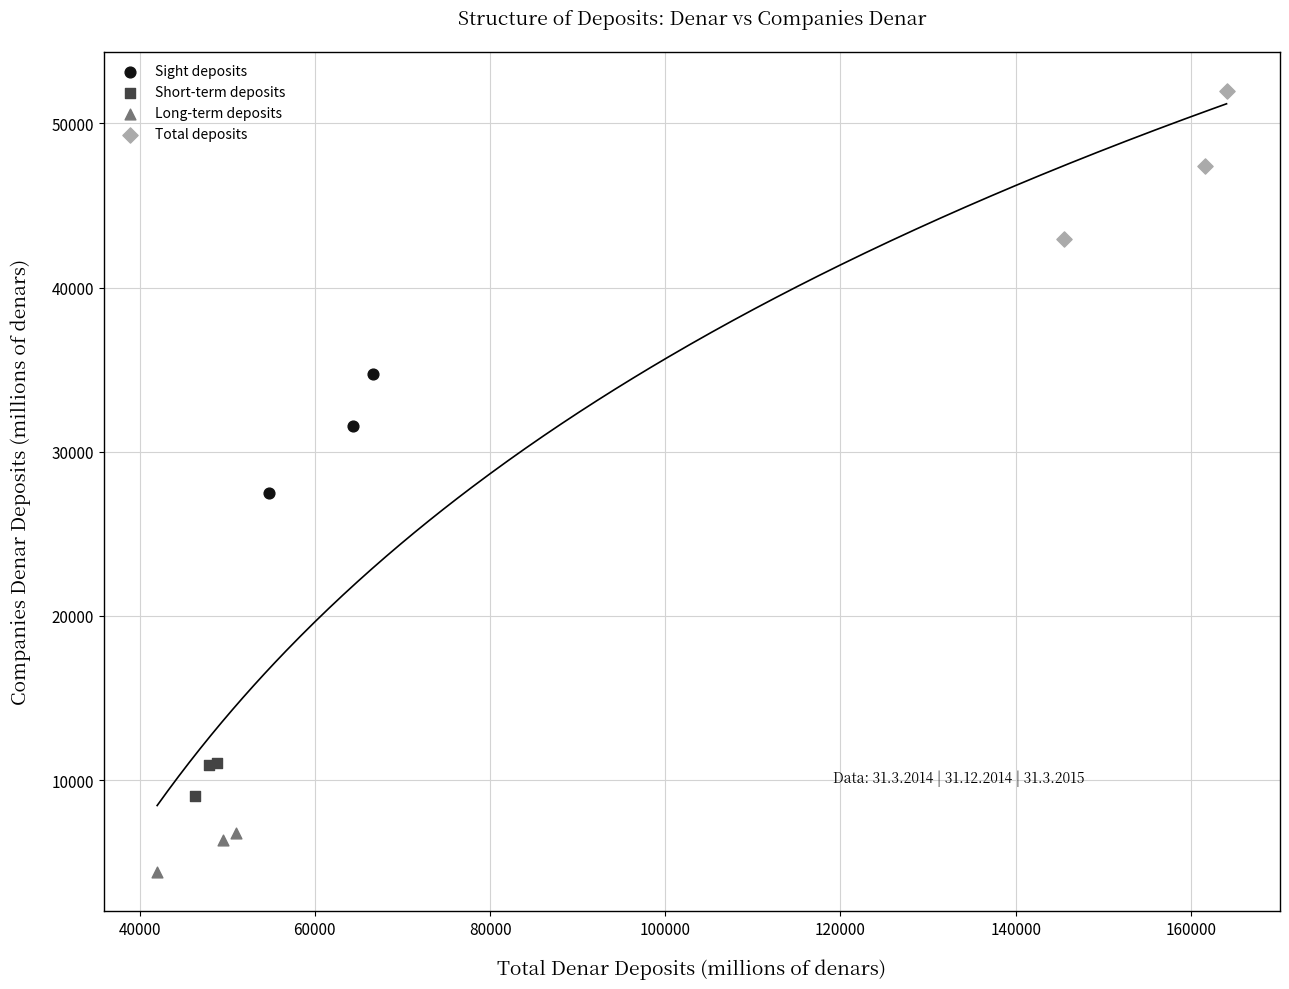

Which series reaches the maximum Y coordinate?

Total deposits